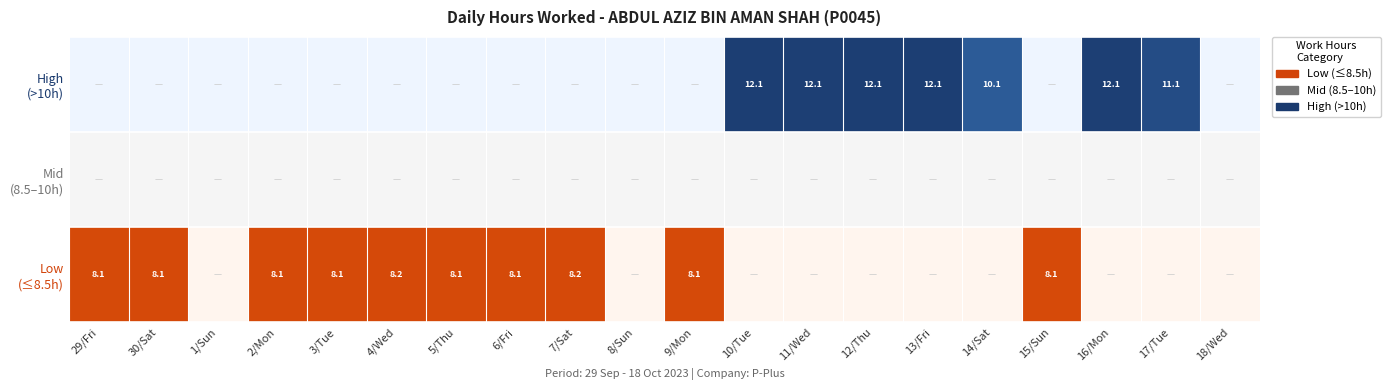

Reading left to right, what are all the values shown in this chart?

0.0	0.0	0.0	0.0	0.0	0.0	0.0	0.0	0.0	0.0	0.0	12.1	12.1	12.1	12.1	10.1	0.0	12.1	11.1	0.0